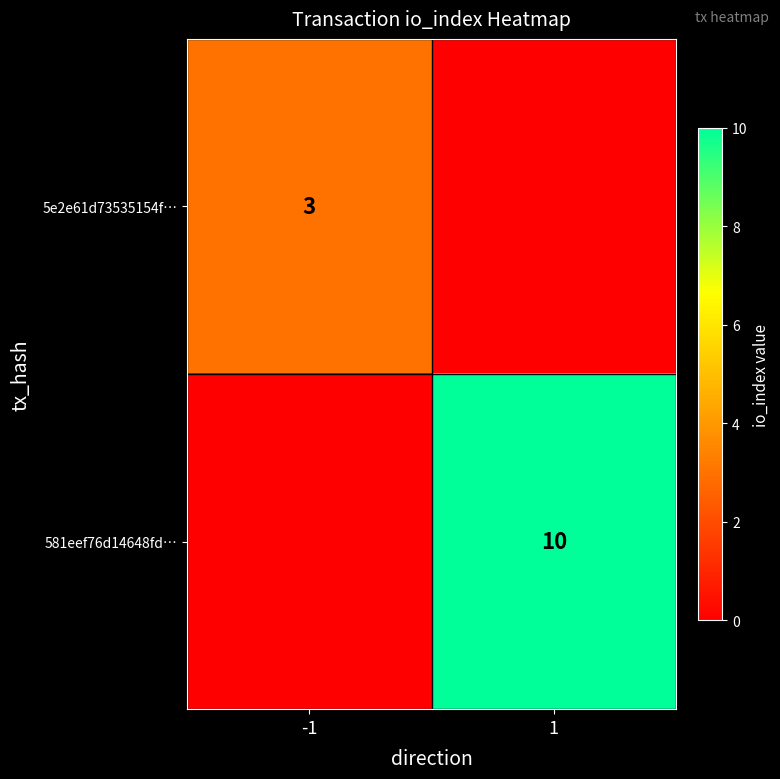

At which category is the sum across all series the highest?

1